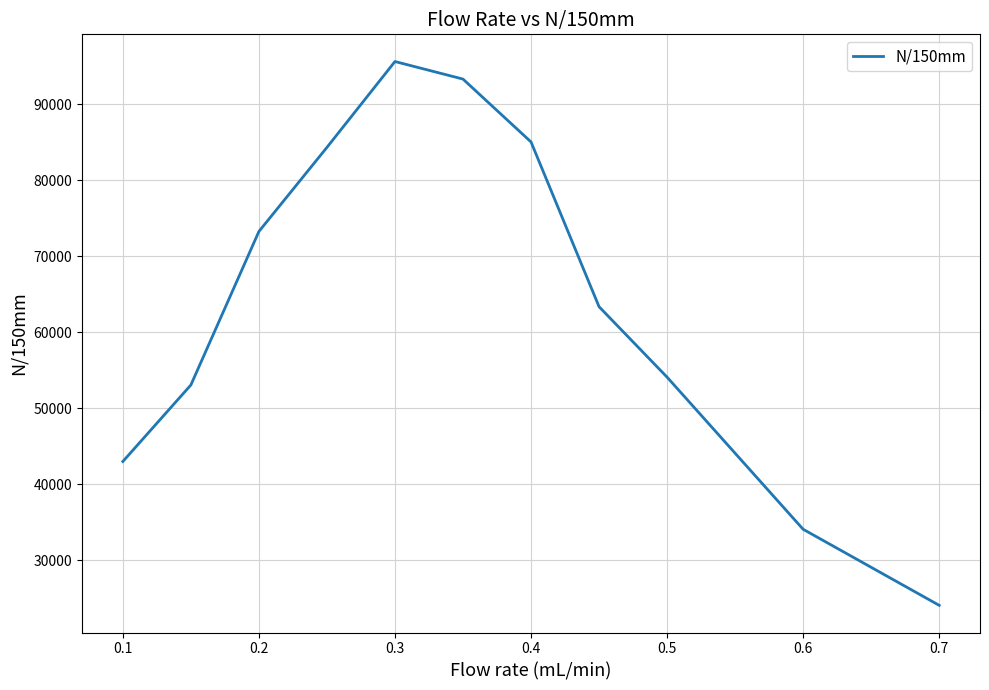

What is the difference between the maximum and minimum values?

71495